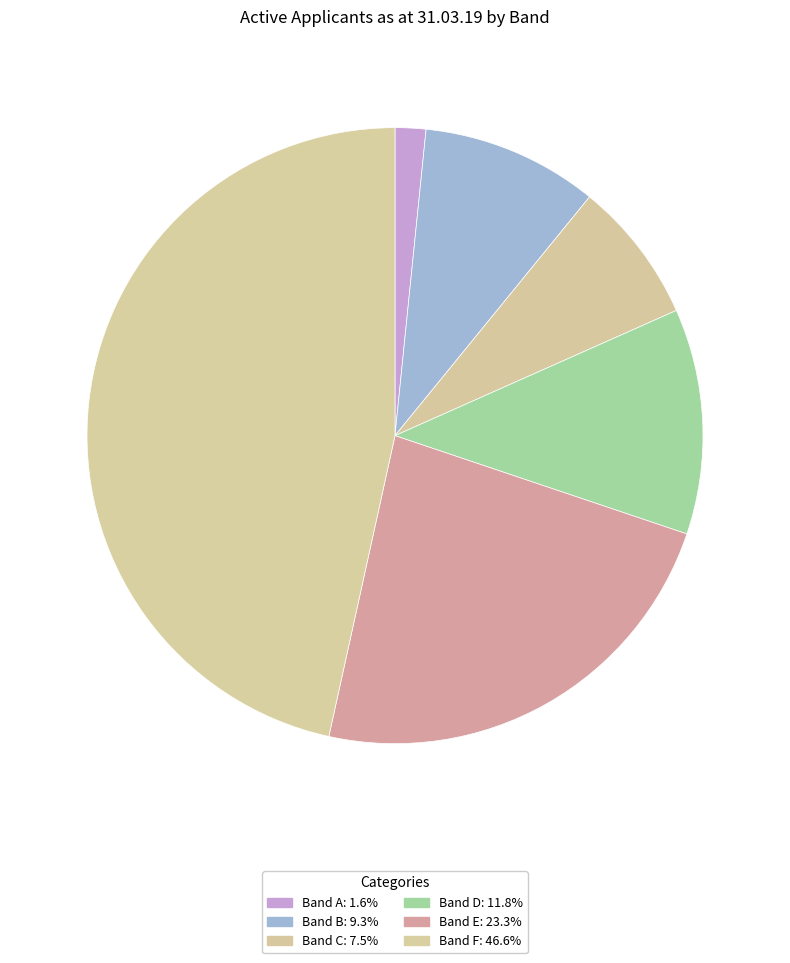

Which has a higher value, Band E or Band B?

Band E